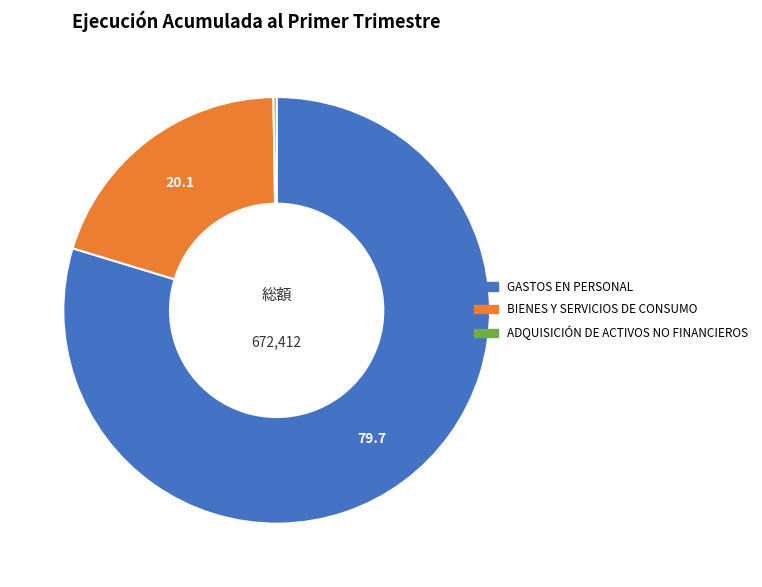

Between GASTOS EN PERSONAL and BIENES Y SERVICIOS DE CONSUMO, which is larger?

GASTOS EN PERSONAL